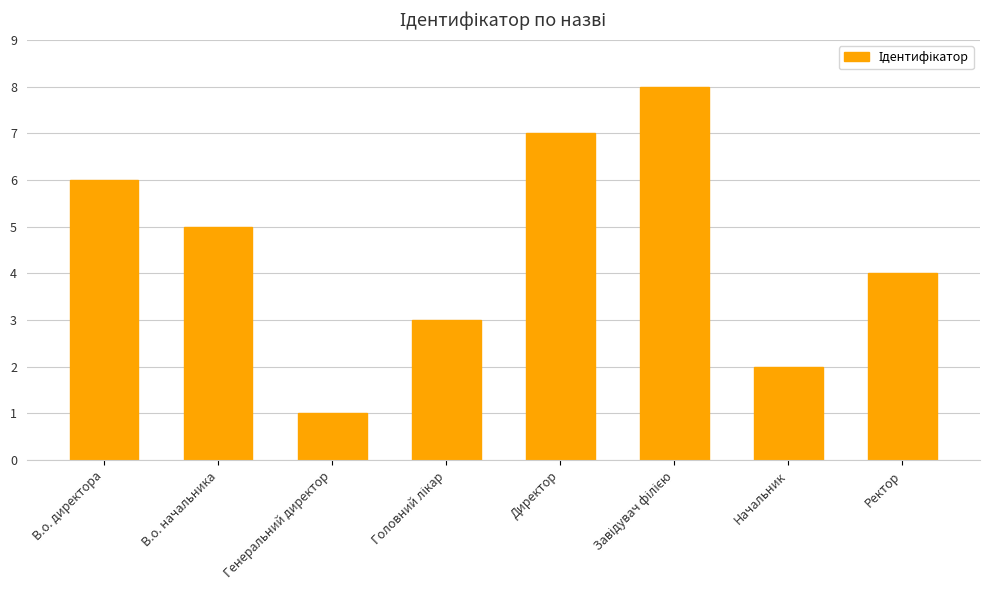

What is the change in value from В.о. начальника to Директор?

+2